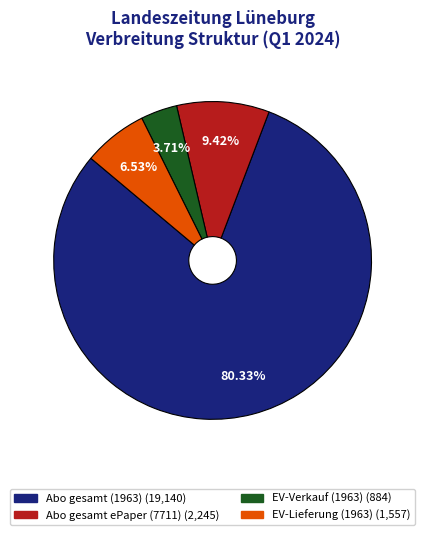

To the nearest percent, what is the difference between the largest and smallest slice percentages?

77%